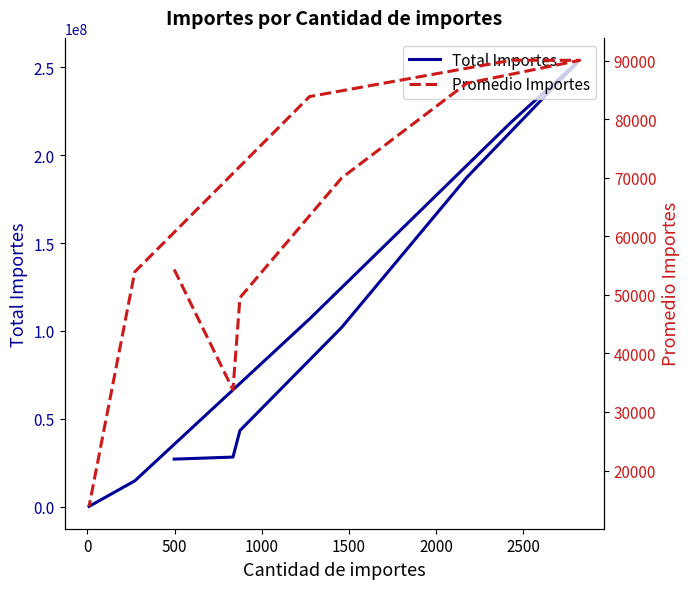

Rank the series at 500 from highest to lowest value.

Total Importes, Promedio Importes